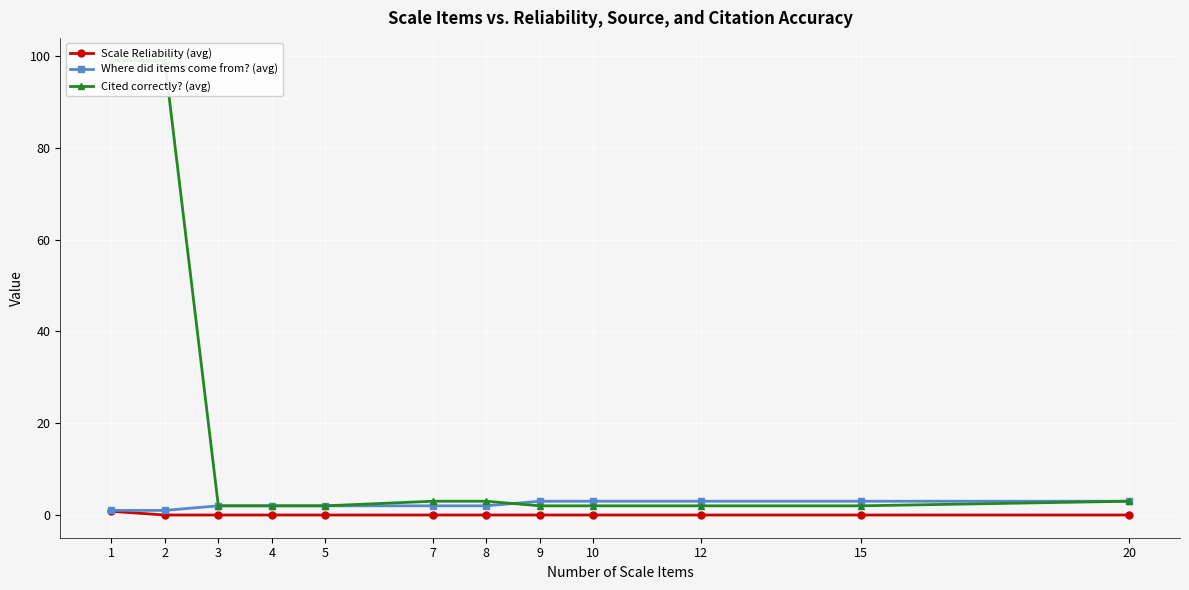

True or false: Scale Reliability (avg) has a value of 0.5 at 8.

False